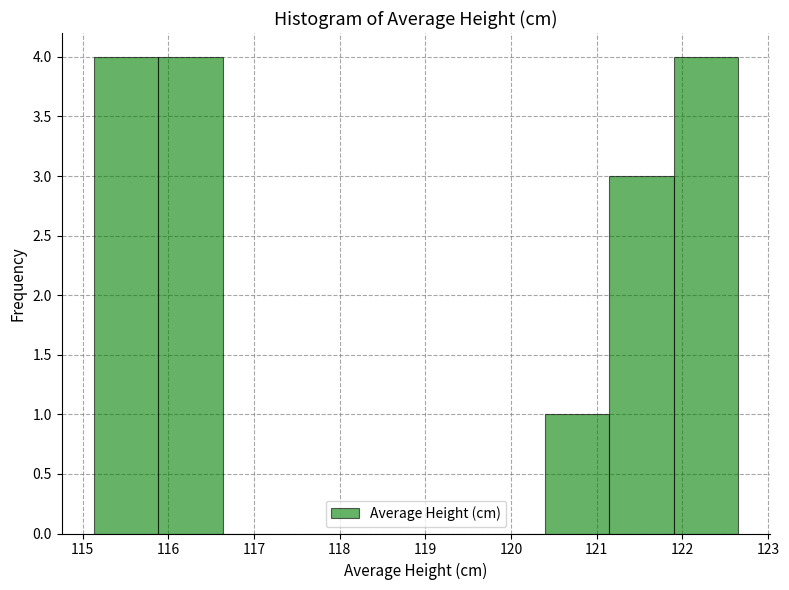

Reading left to right, transcribe this chart: for each bar, give the range it covers on the x-axis and its height. Neither the bar edges nor the heights are printed on the chart, so give them approximately, as read against the axes.

115.1 to 115.9: 4
115.9 to 116.6: 4
116.6 to 117.4: 0
117.4 to 118.1: 0
118.1 to 118.9: 0
118.9 to 119.6: 0
119.6 to 120.4: 0
120.4 to 121.1: 1
121.1 to 121.9: 3
121.9 to 122.7: 4